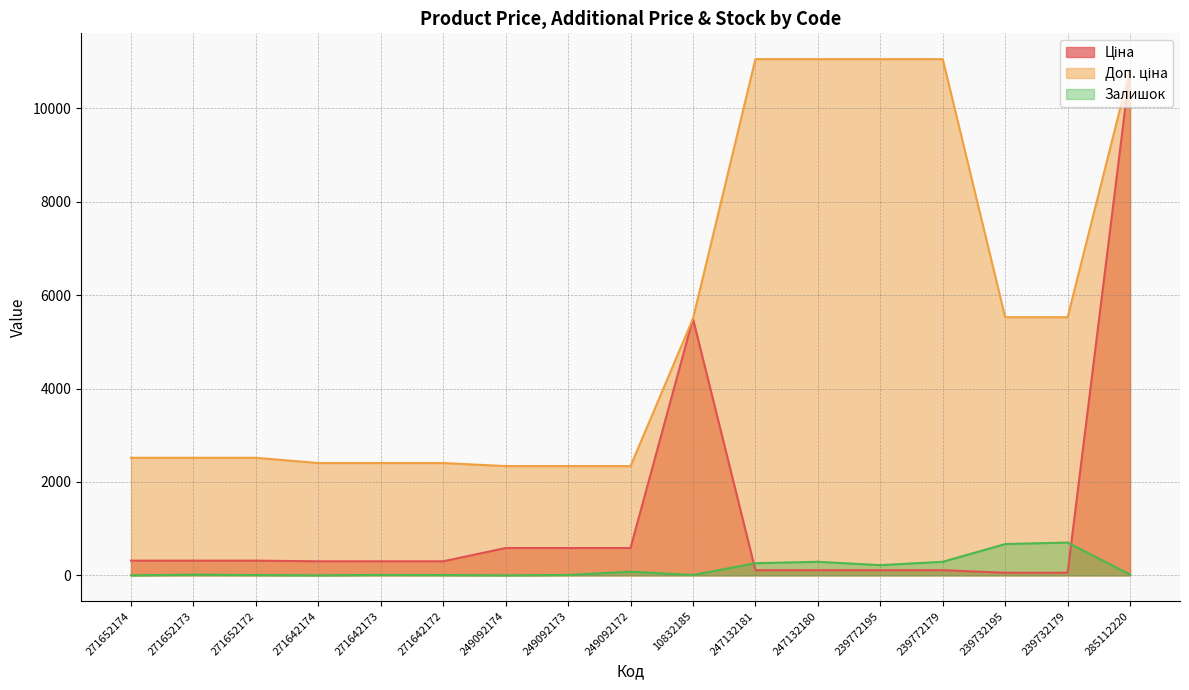

True or false: Ціна and Доп. ціна intersect in this chart.

False